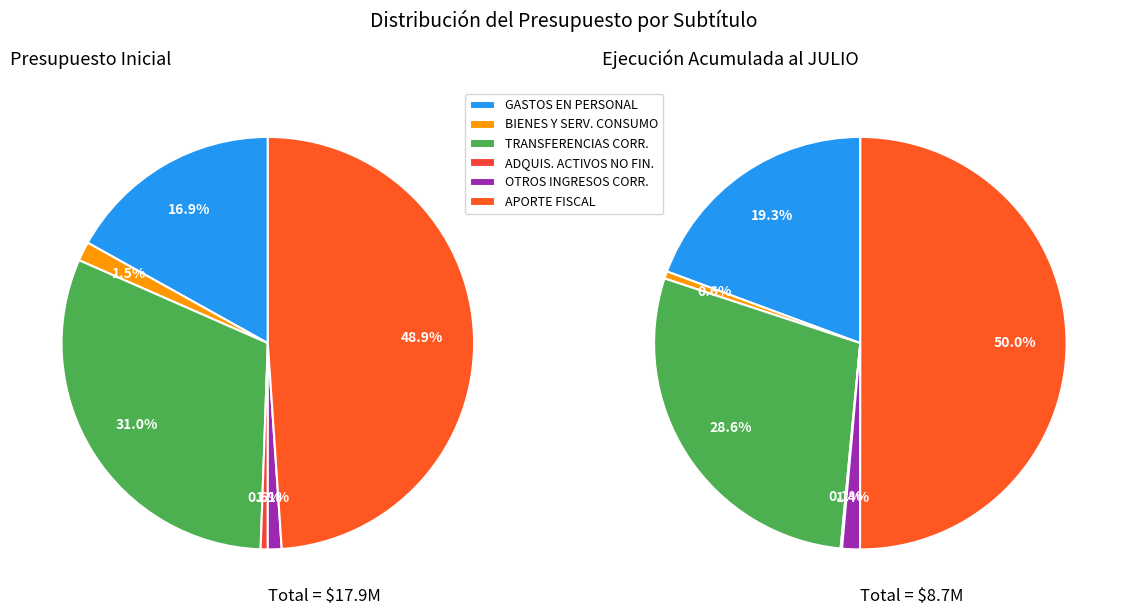

Which slice is the smallest?

ADQUISICIÓN DE ACTIVOS NO FINANCIEROS